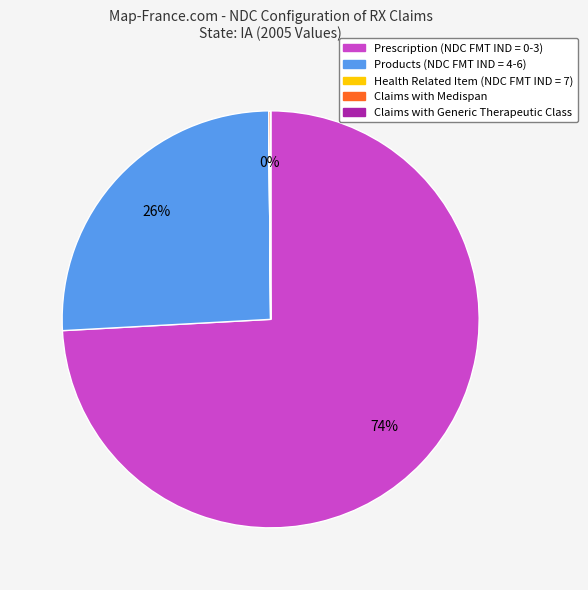

True or false: Products (NDC FMT IND = 4-6) accounts for 26% of the total.

True